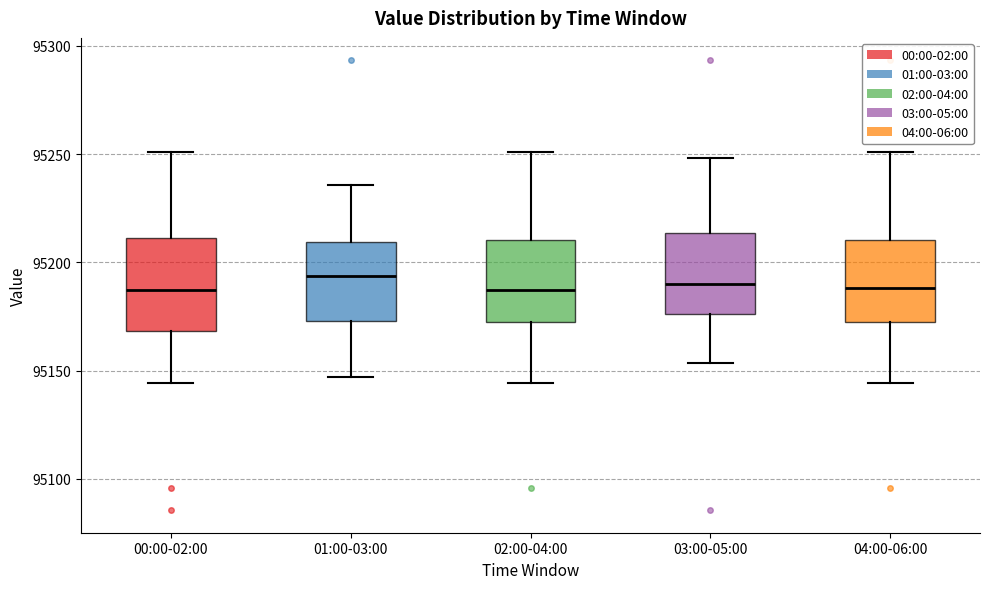

Where is the upper edge of the box for 04:00-06:00 on the y-axis? The values are not printed on the chart, so give them approximately, as read against the axis.

95210